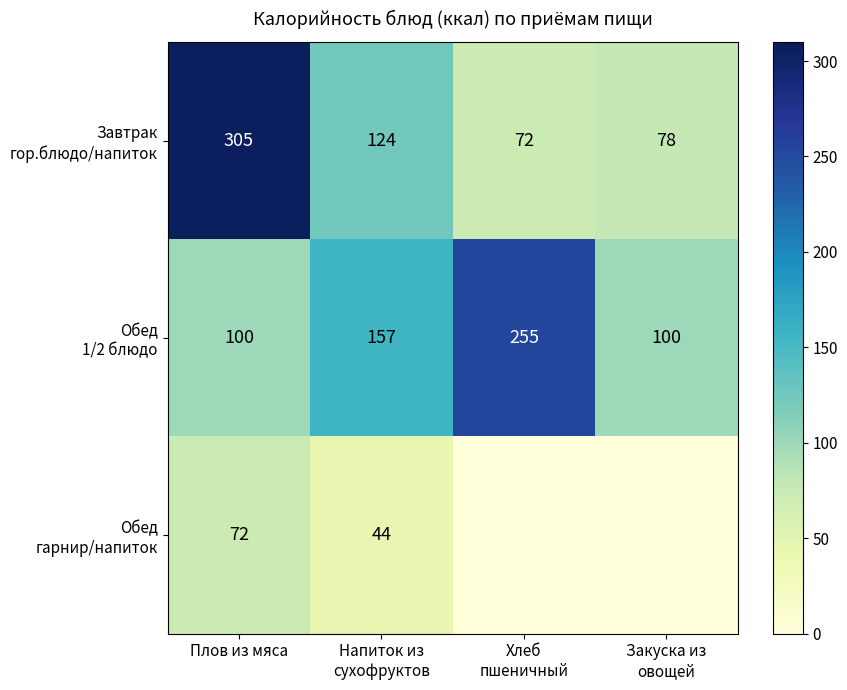

What is the maximum value for Обед гарнир/напиток?

72